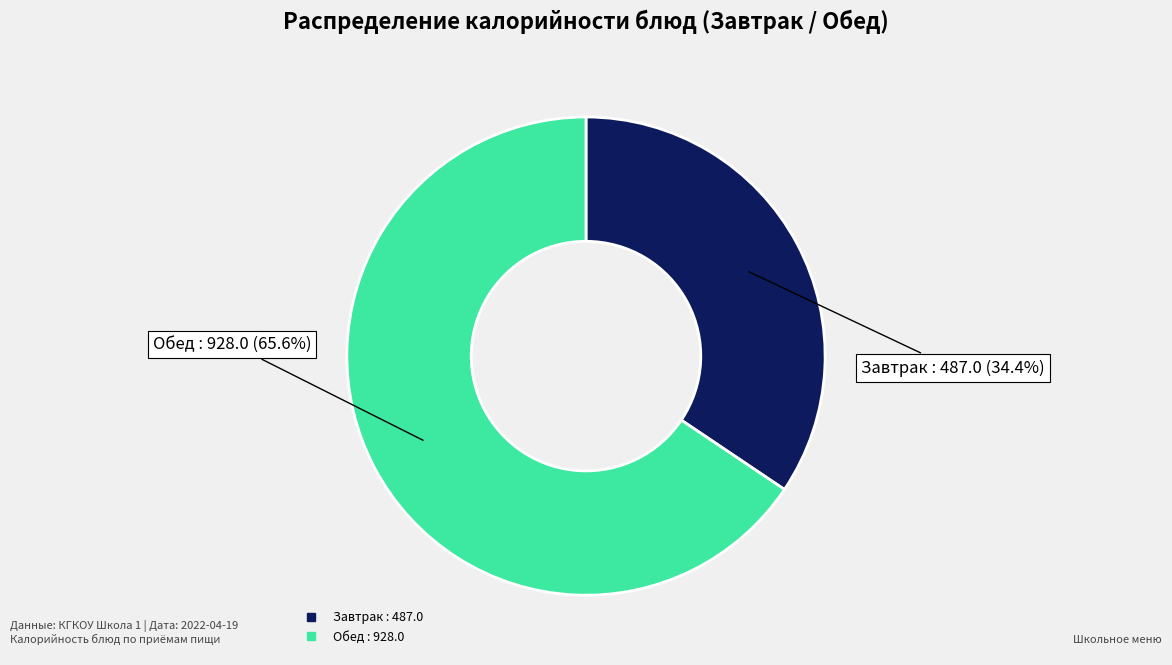

Does any single category account for the majority?

Yes